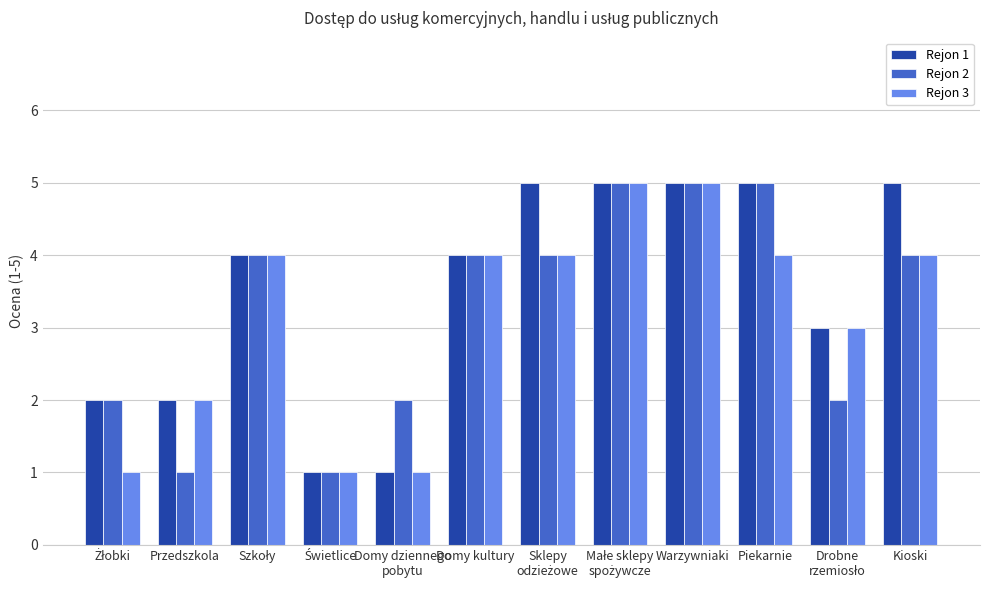

Count the number of data series in this chart.

3